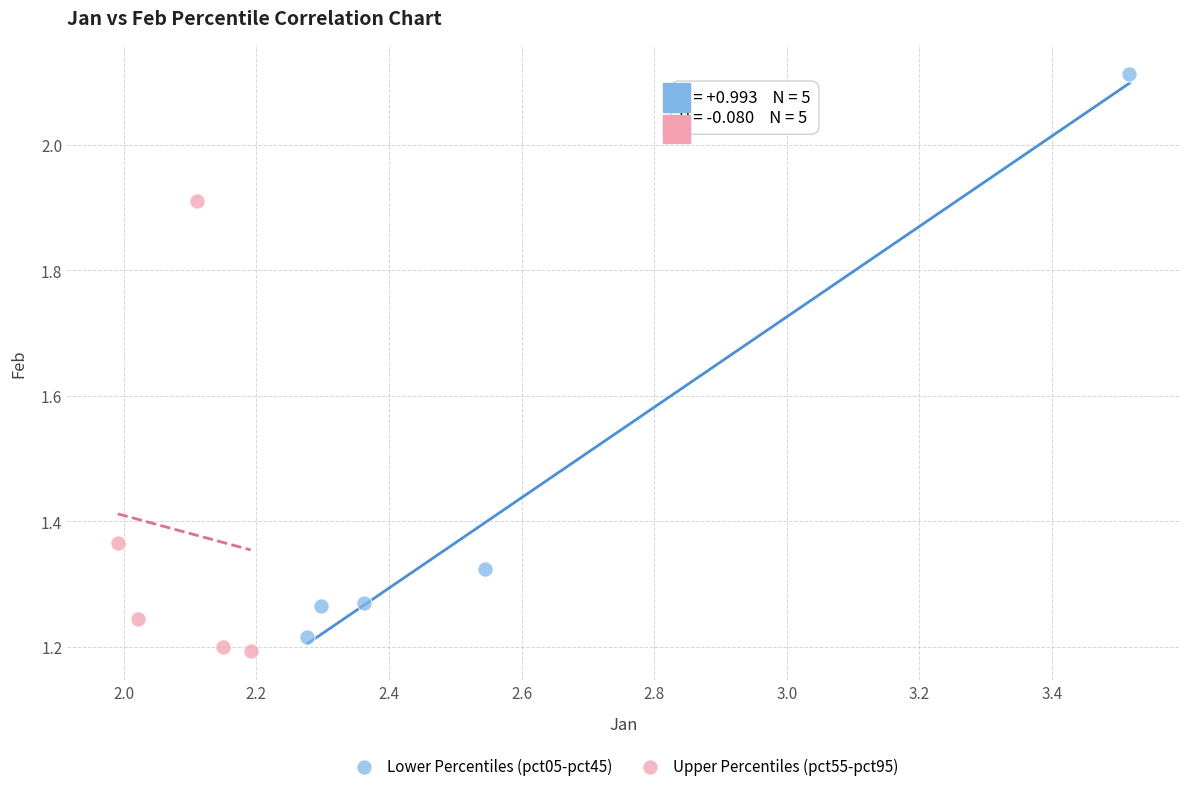

Which series has the widest spread of Y values?

Lower Percentiles (pct05-pct45)